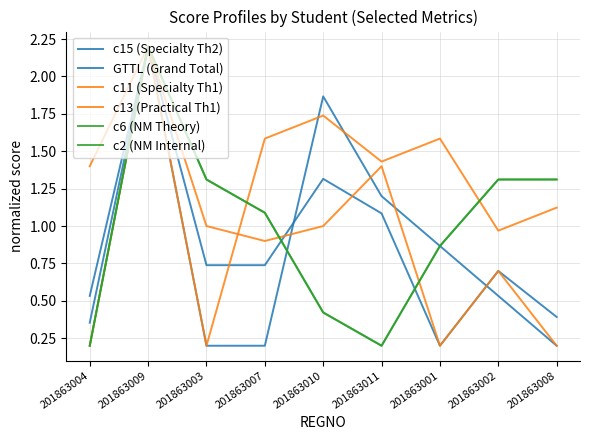

What is the minimum value for c6 (NM Theory)?

0.2